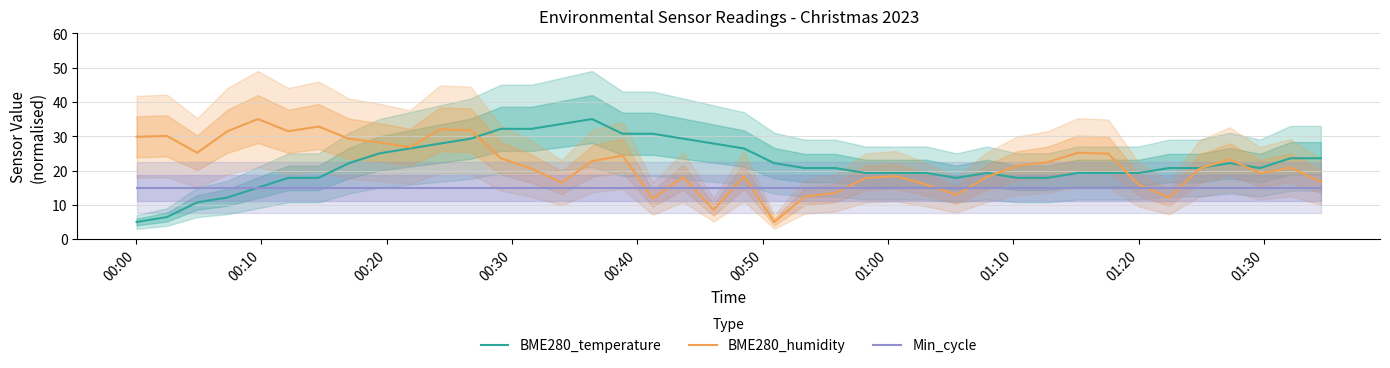

What is the greatest value displayed?

35.0